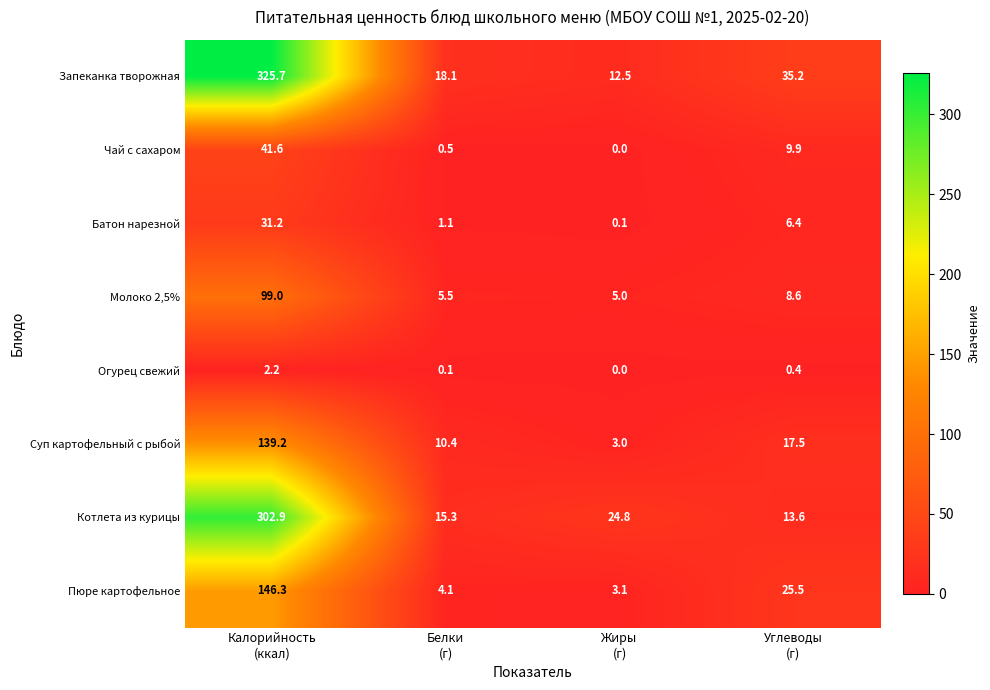

What is the average value of the Батон нарезной series?

9.7